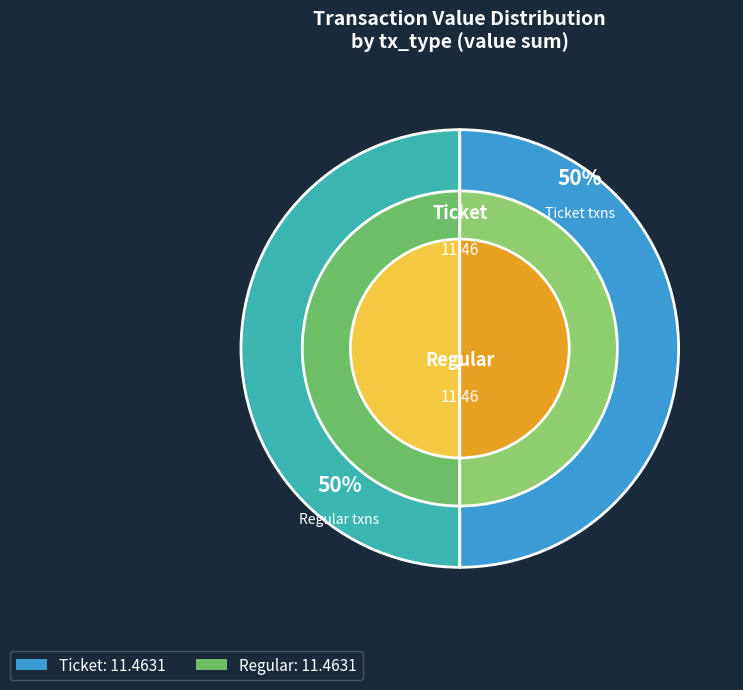

To the nearest percent, what portion does Ticket (io_index=1) represent?

50%